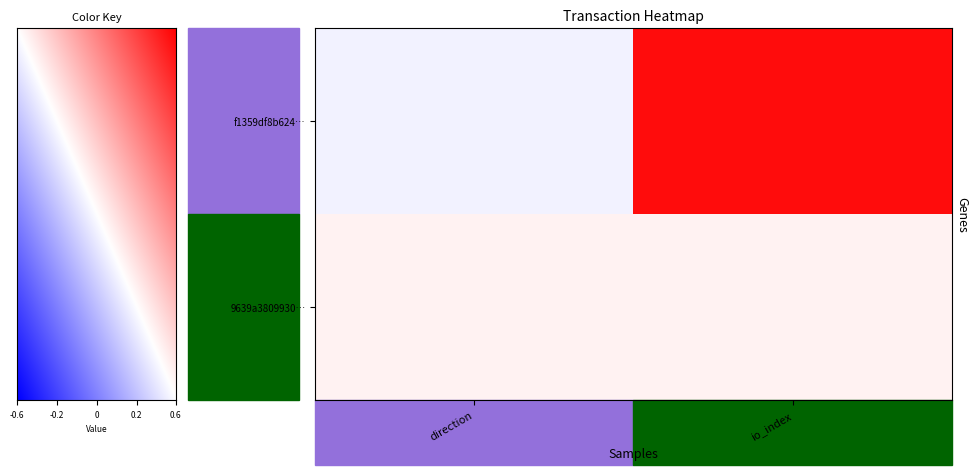

The f1359df8b6247b29df2c11e0f19a3ac6ce4a539 series shows 26 at 1. True or false?

False